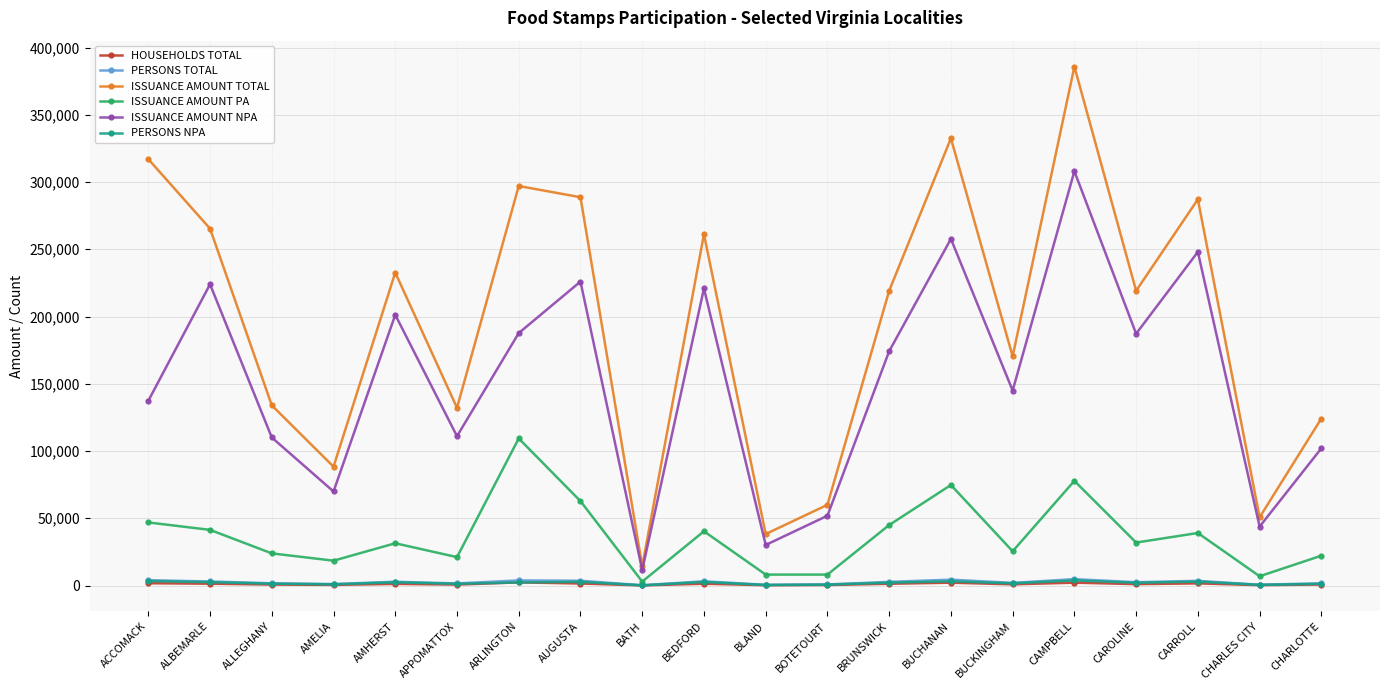

In ISSUANCE AMOUNT TOTAL, how many points are lower than both neighbors (excluding endpoints)?

7